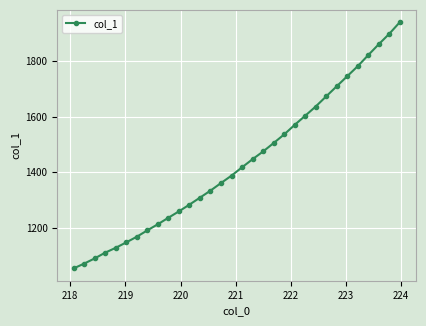

What is the greatest value displayed?

1939.2